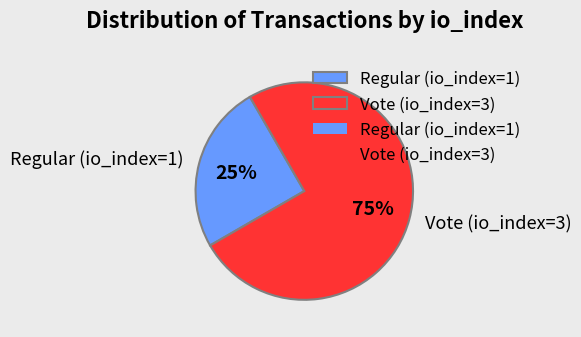

Combined, do Regular (io_index=1) and Vote (io_index=3) account for over 50%?

Yes